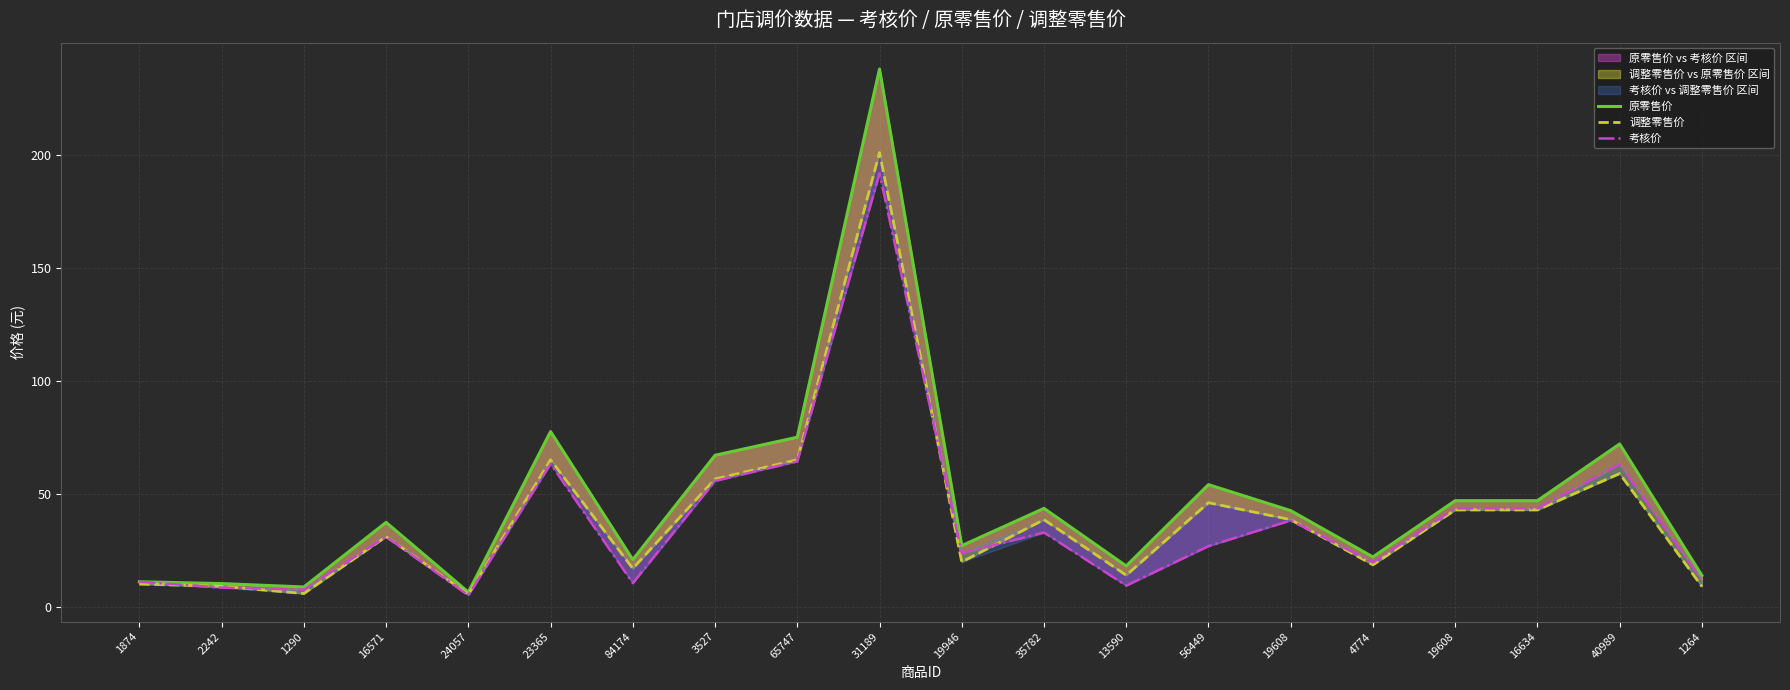

How many interior local valleys does the 调整零售价 series have?

6